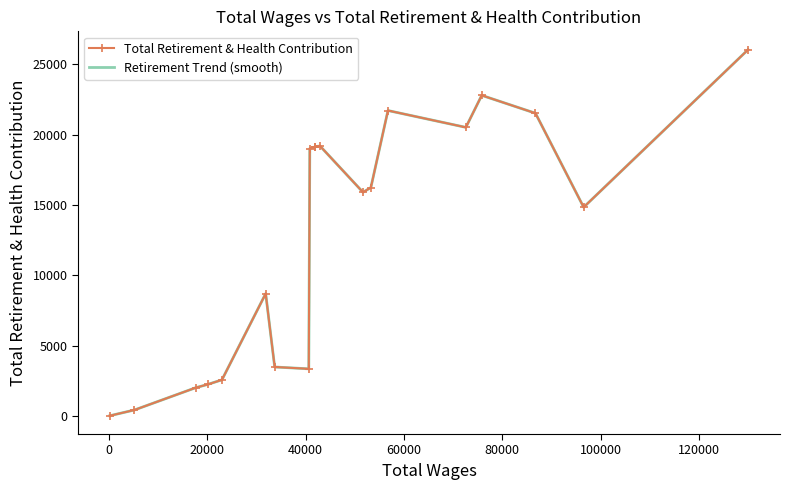

How many lines are shown in the chart?

2